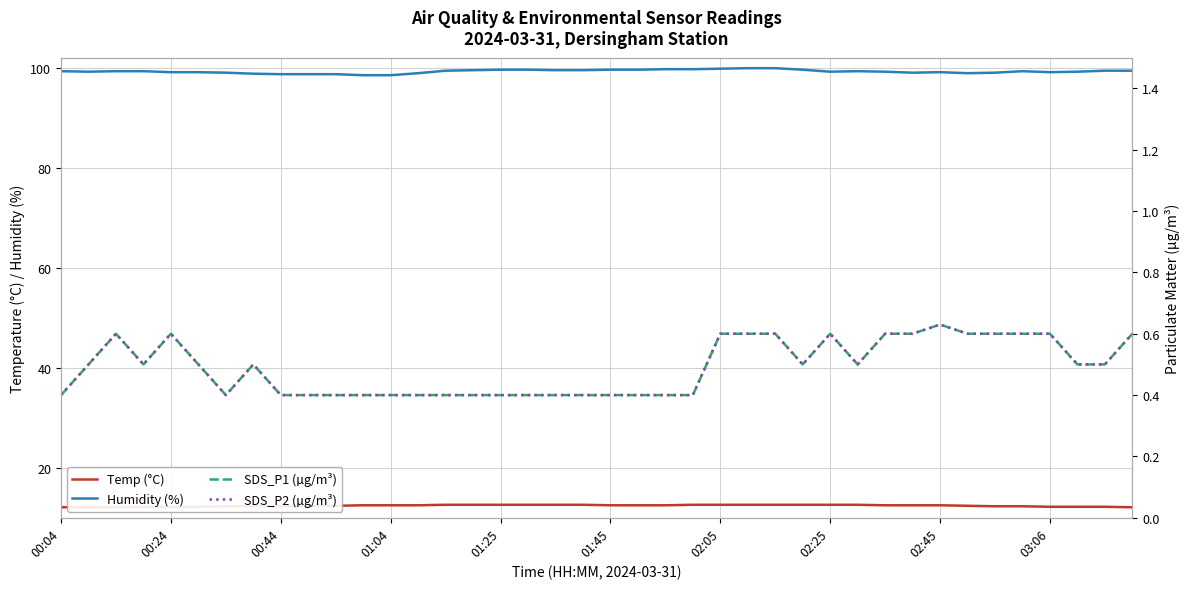

What position from the left is 00:04?

1